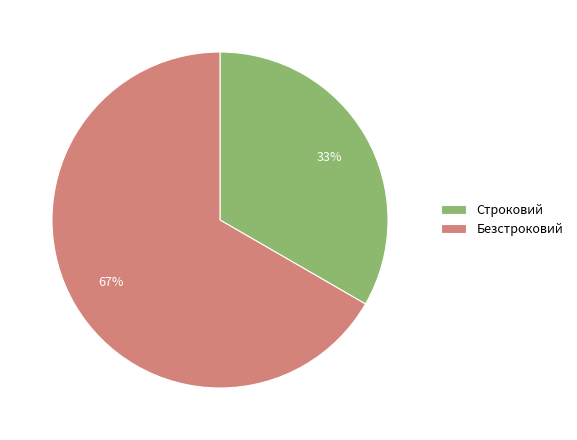

Approximately how many times larger is the value at Строковий compared to Безстроковий?

0.5